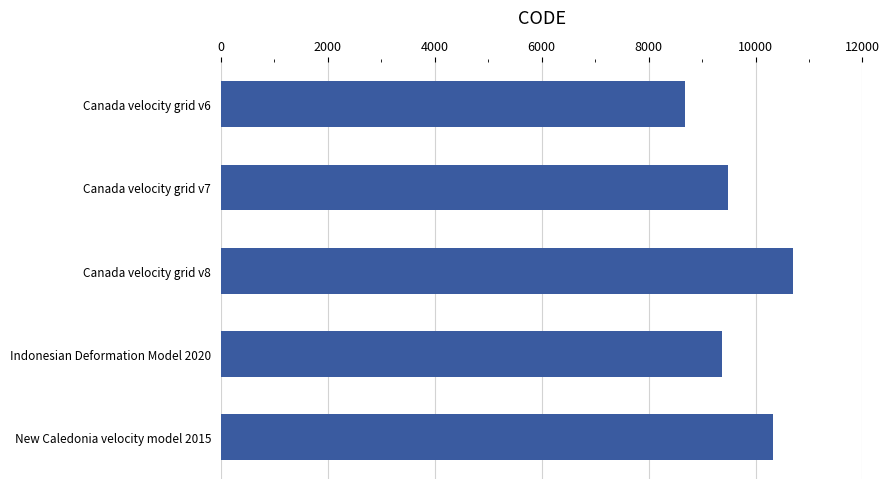

How many bars are there in total?

5